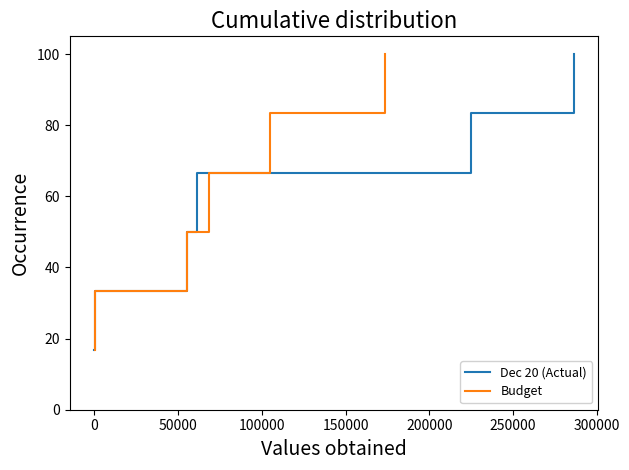

What is the lowest value of the Dec 20 (Actual) series?

16.7